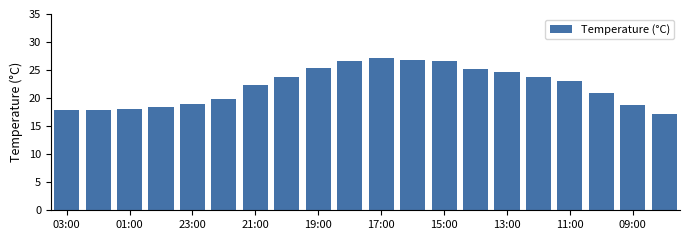

What is the difference between the maximum and minimum values?

10.0